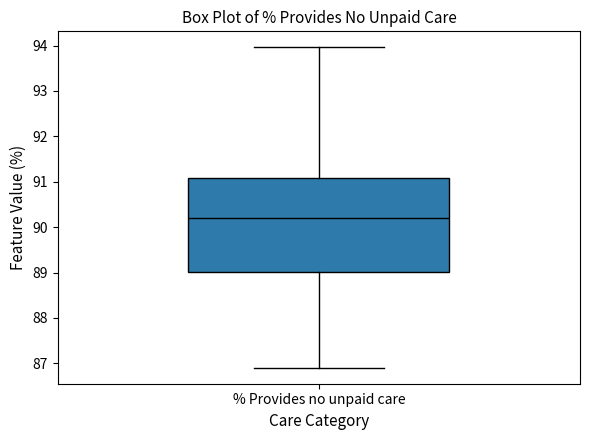

Transcribe this box plot: give where the median line is, the range the box spans, and where the two whiskers end, as read against the y-axis. The values are not printed on the chart, so give them approximately, as read against the axis.

median 90.2, box 89.0 to 91.1, whiskers 86.9 to 94.0